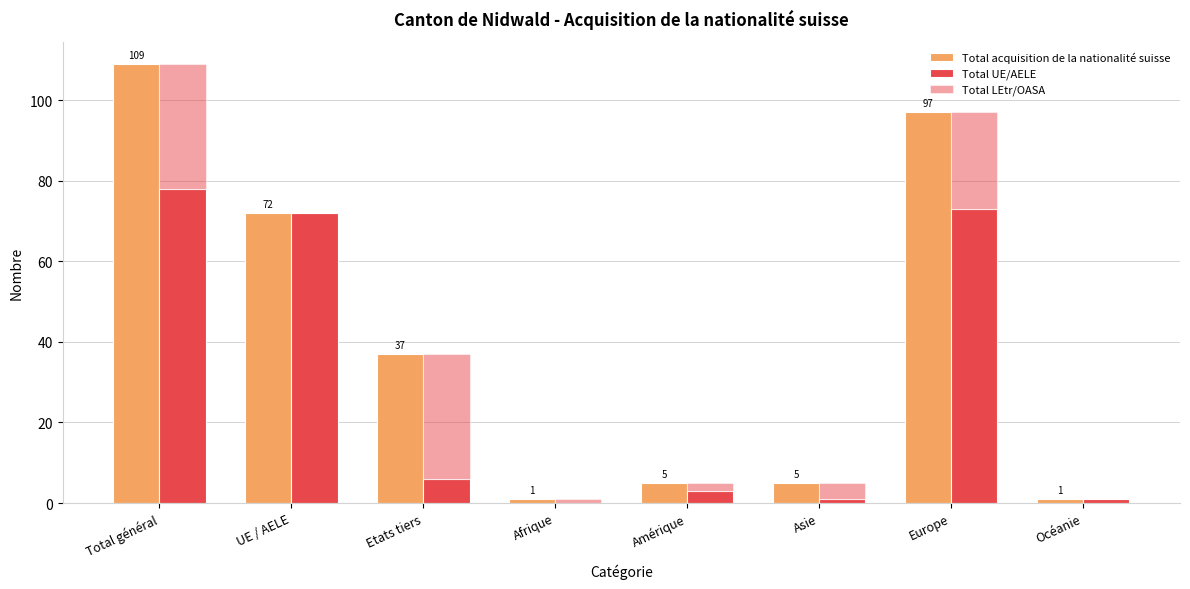

Which series has the widest spread of values?

Total acquisition de la nationalité suisse